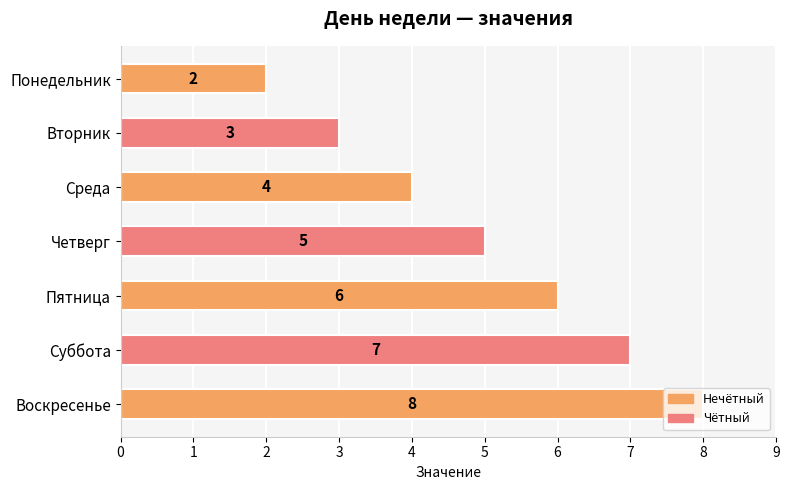

Rank the categories by value from highest to lowest.

Воскресенье, Суббота, Пятница, Четверг, Среда, Вторник, Понедельник